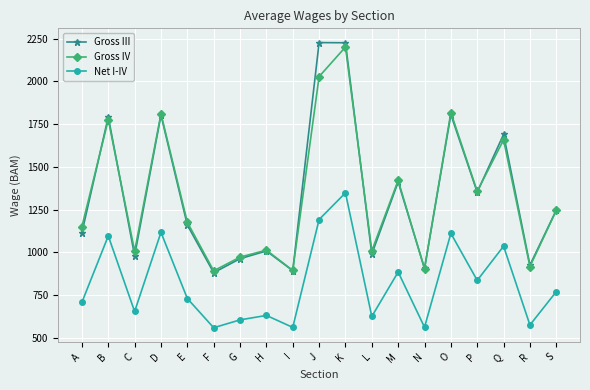

At which label does Gross IV first exceed 1176?

B